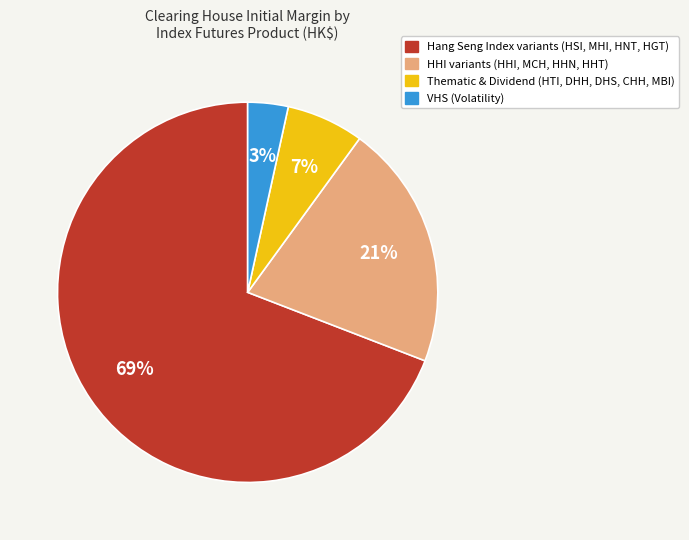

Does any single category account for the majority?

Yes